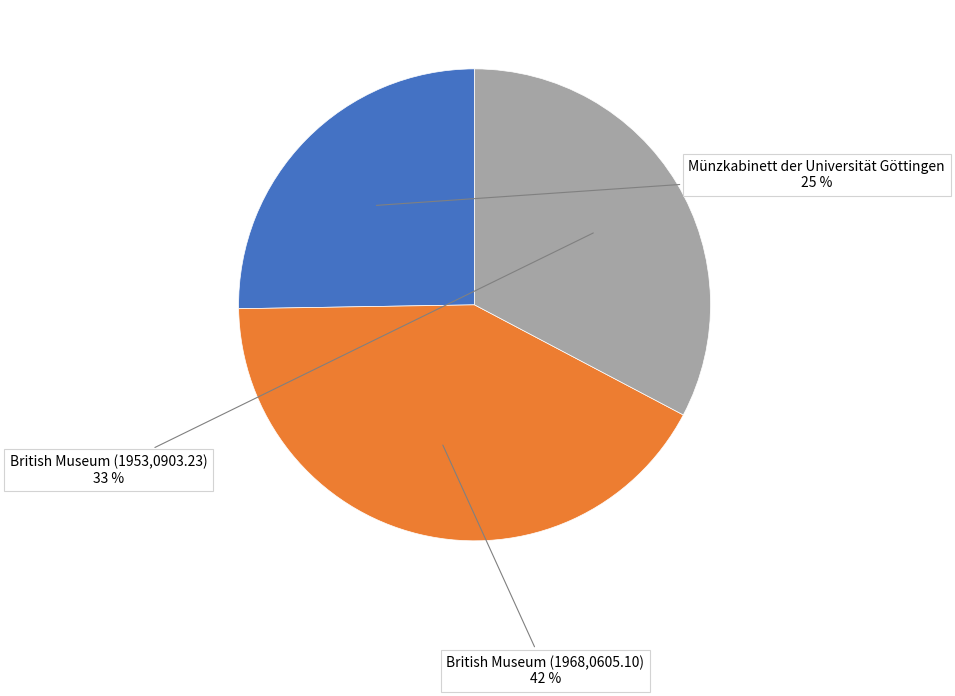

To the nearest percent, what is the average slice percentage?

33%